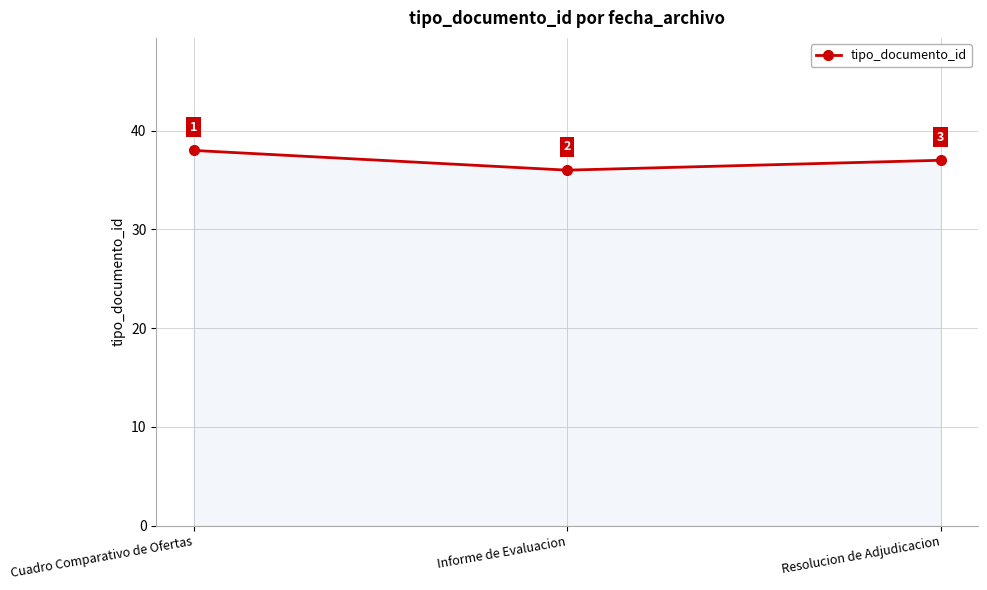

List the labels in order of value, largest first.

Cuadro Comparativo de Ofertas, Resolucion de Adjudicacion, Informe de Evaluacion